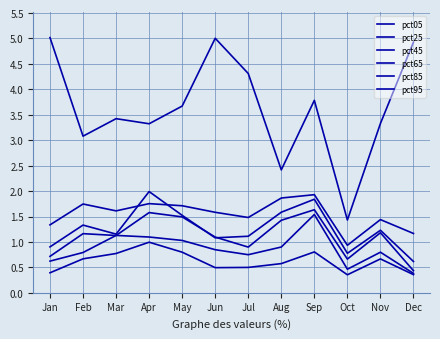

What is the greatest value displayed?

5.0